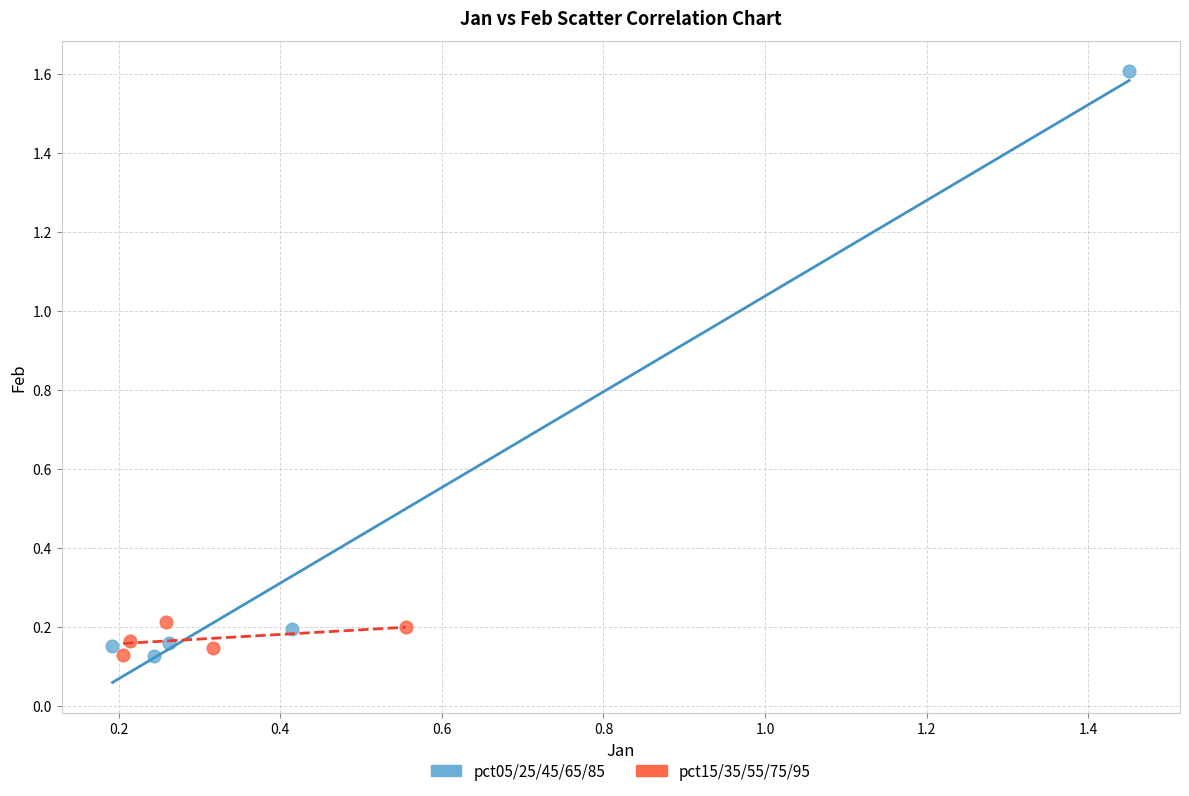

Which series has the widest spread of Y values?

pct05/25/45/65/85